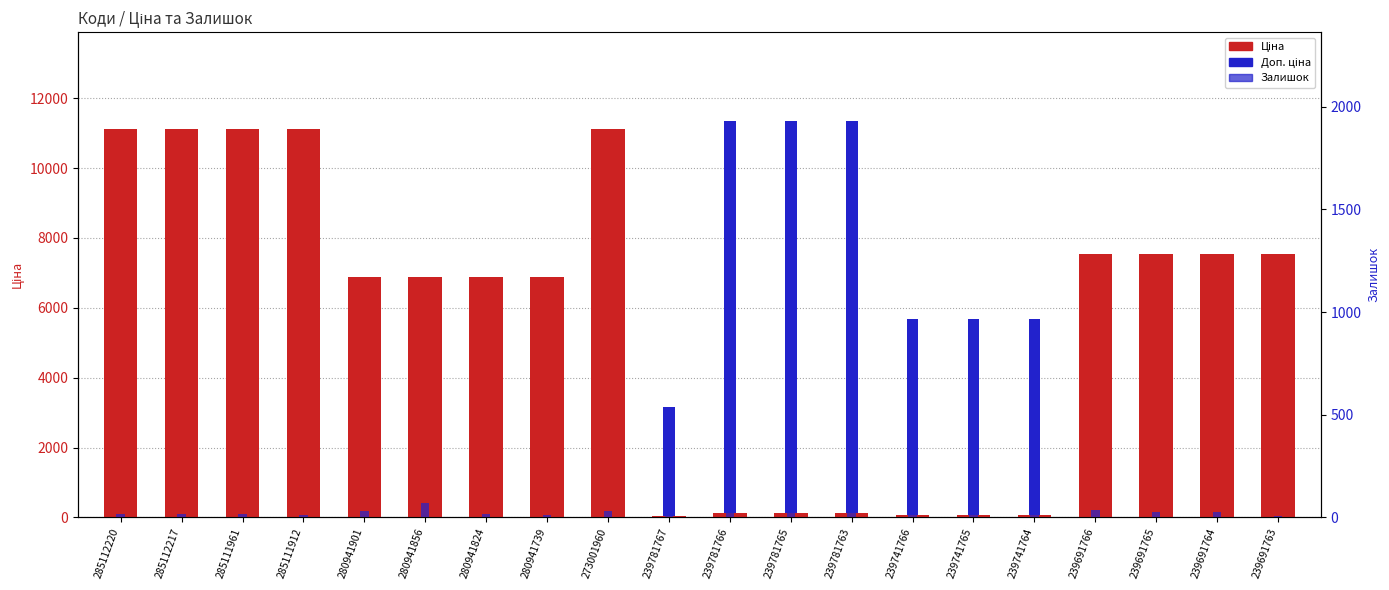

What is the difference between the maximum and minimum values in the Залишок series?

582.0